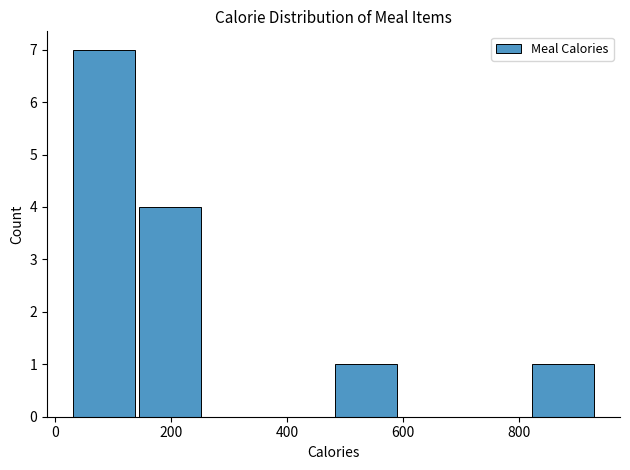

Reading left to right, transcribe this chart: for each bar, give the range it covers on the x-axis and its height. Neither the bar edges nor the heights are printed on the chart, so give them approximately, as read against the axes.

20 to 140: 7
140 to 260: 4
260 to 360: 0
360 to 480: 0
480 to 600: 1
600 to 700: 0
700 to 820: 0
820 to 940: 1